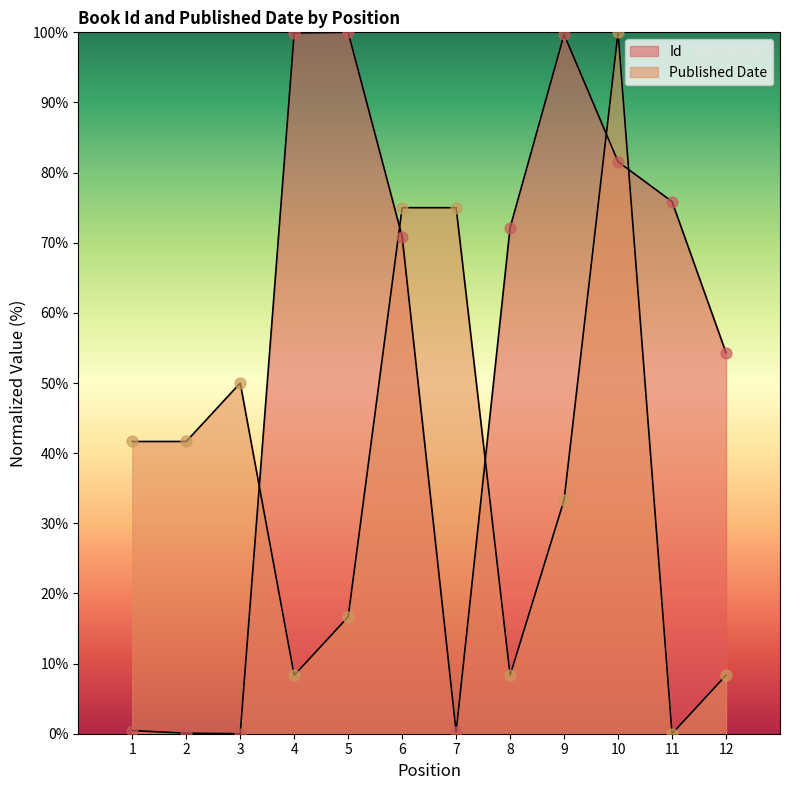

At which category is the sum across all series the highest?

10